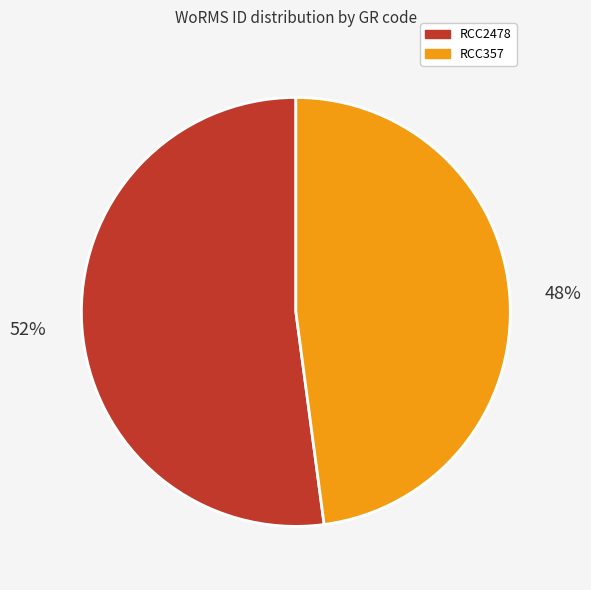

Combined, do RCC2478 and RCC357 account for over 50%?

Yes